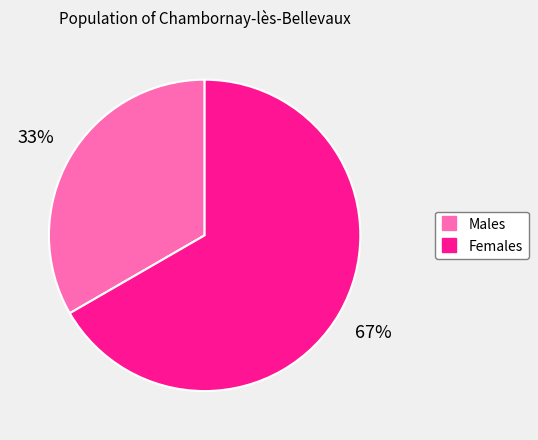

Does any single category account for the majority?

Yes